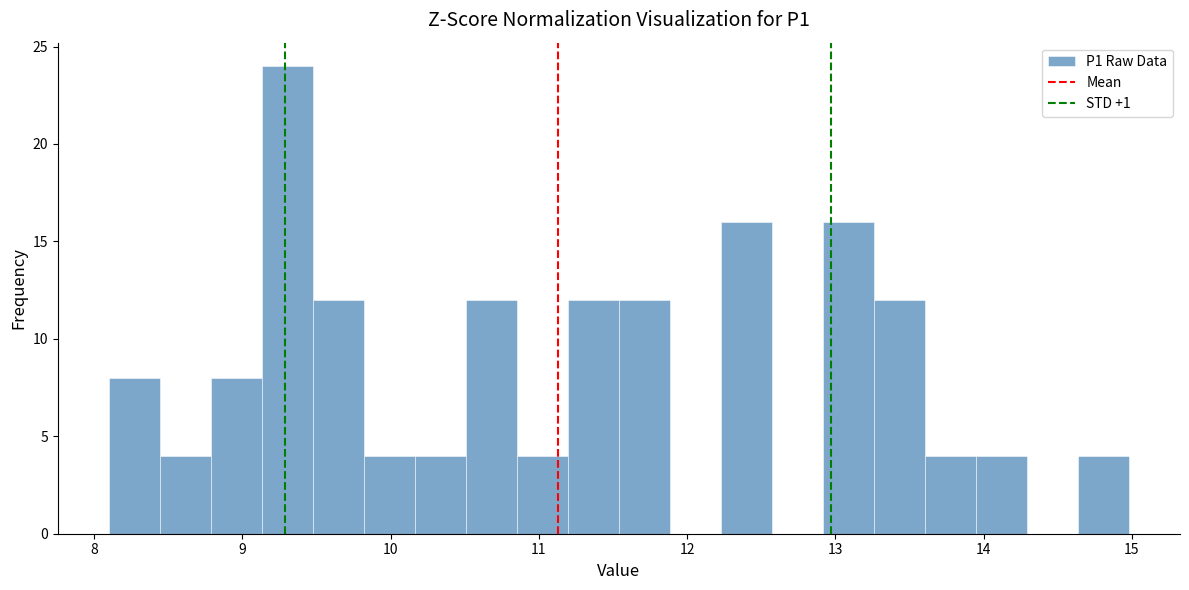

Around what value on the x-axis is the tallest bar? Give the approximate position of its centre, as read against the axis.

9.3